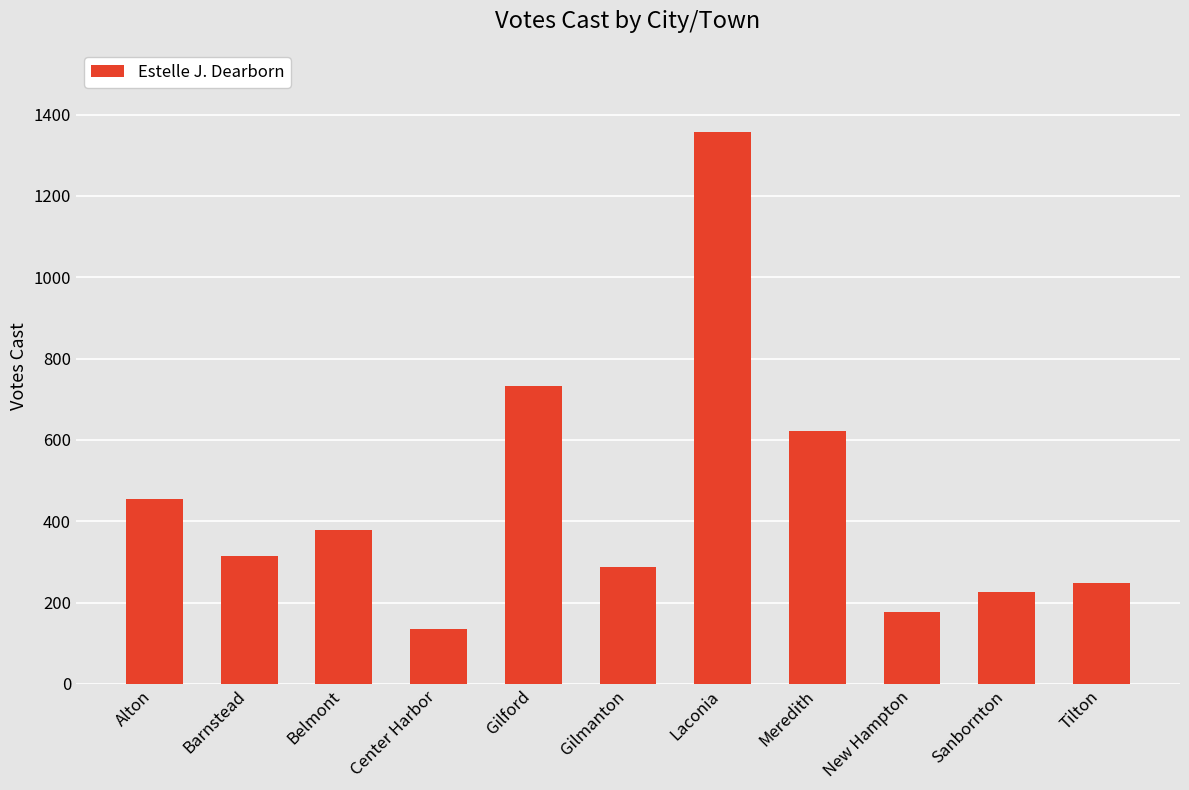

What is the label of the 1st bar from the right?

Tilton